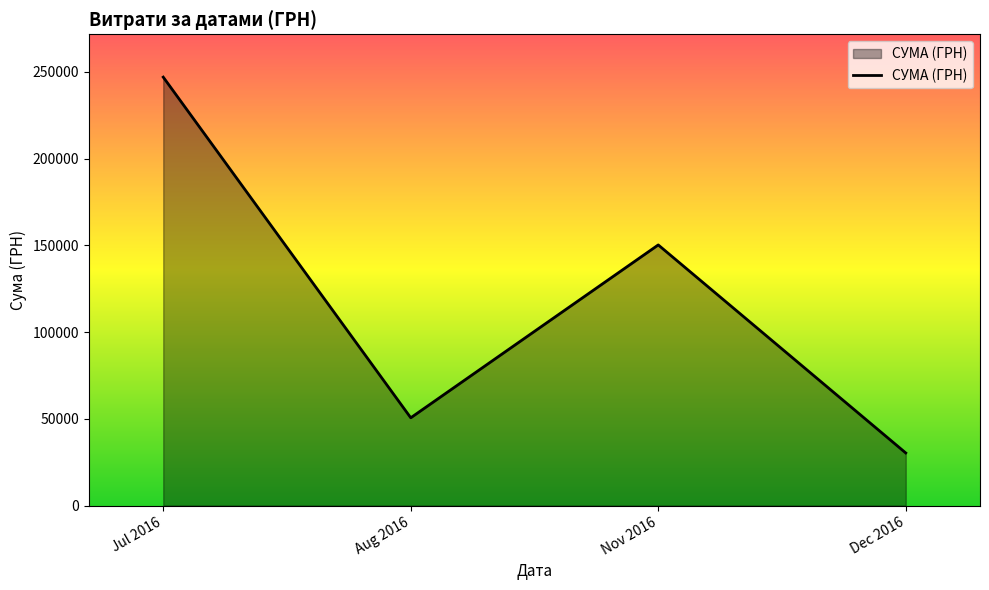

How many interior local peaks (higher than both neighbors) does the data have?

1